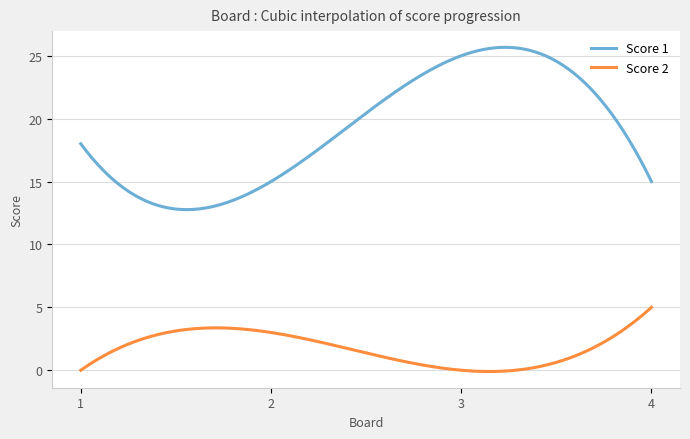

Which series has the widest spread of values?

Score 1